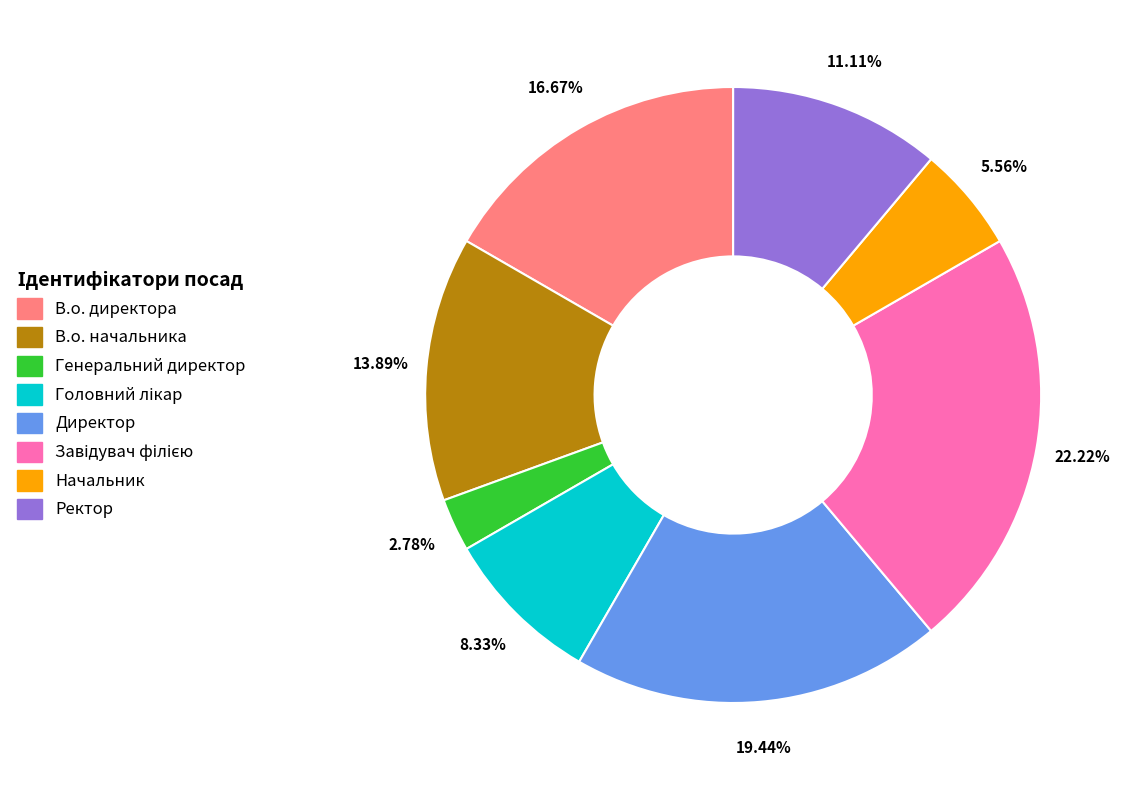

The Генеральний директор slice represents 3% of the pie. True or false?

True